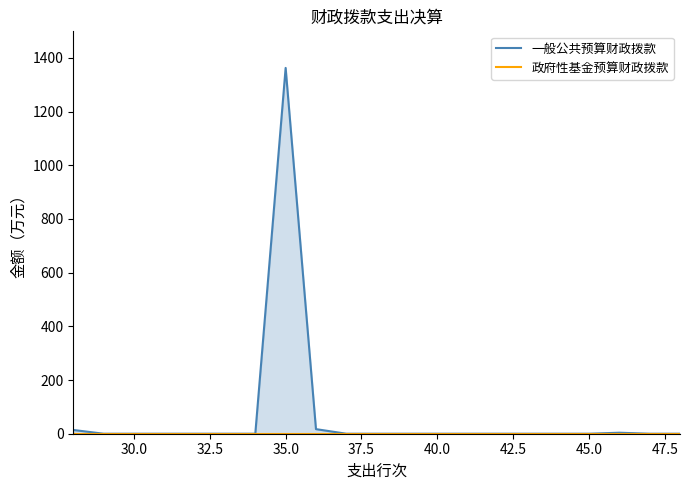

What is the average value of the 一般公共预算财政拨款 series?

66.6